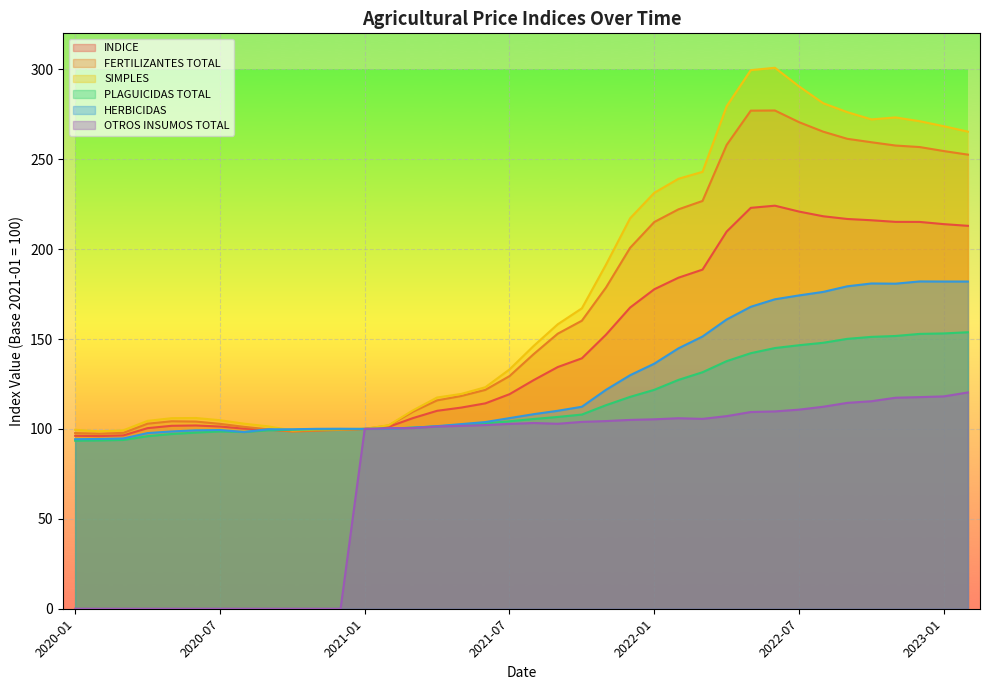

Which category has the lowest value in the OTROS INSUMOS TOTAL series?

2020-01